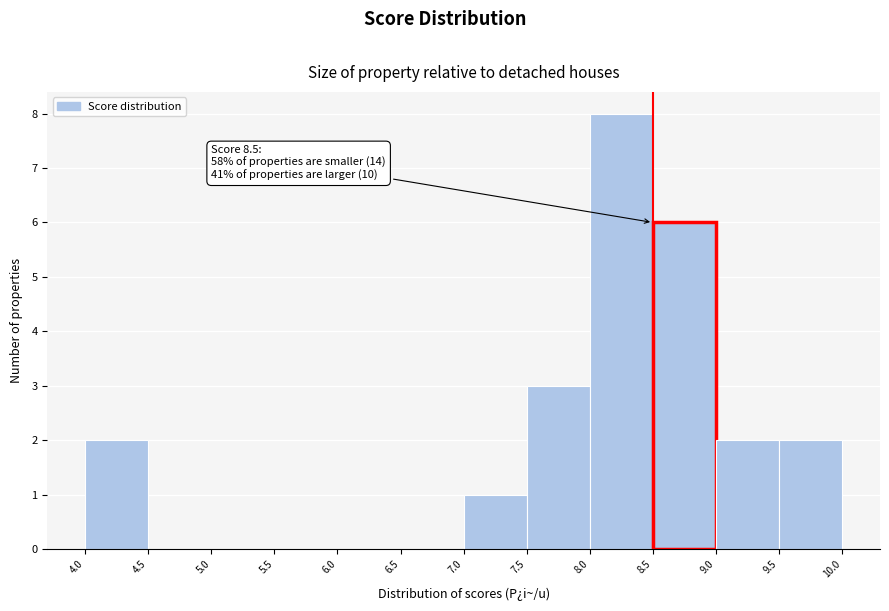

Over which range of the x-axis is the bar tallest?

8.0 to 8.5